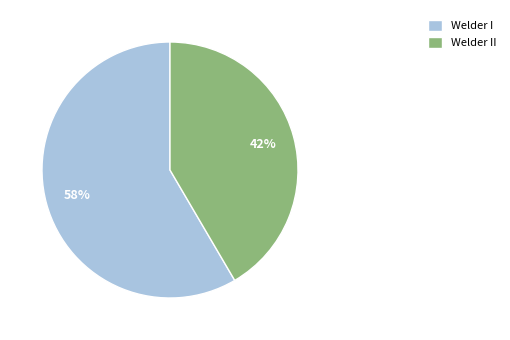

How many segments does this pie chart have?

2